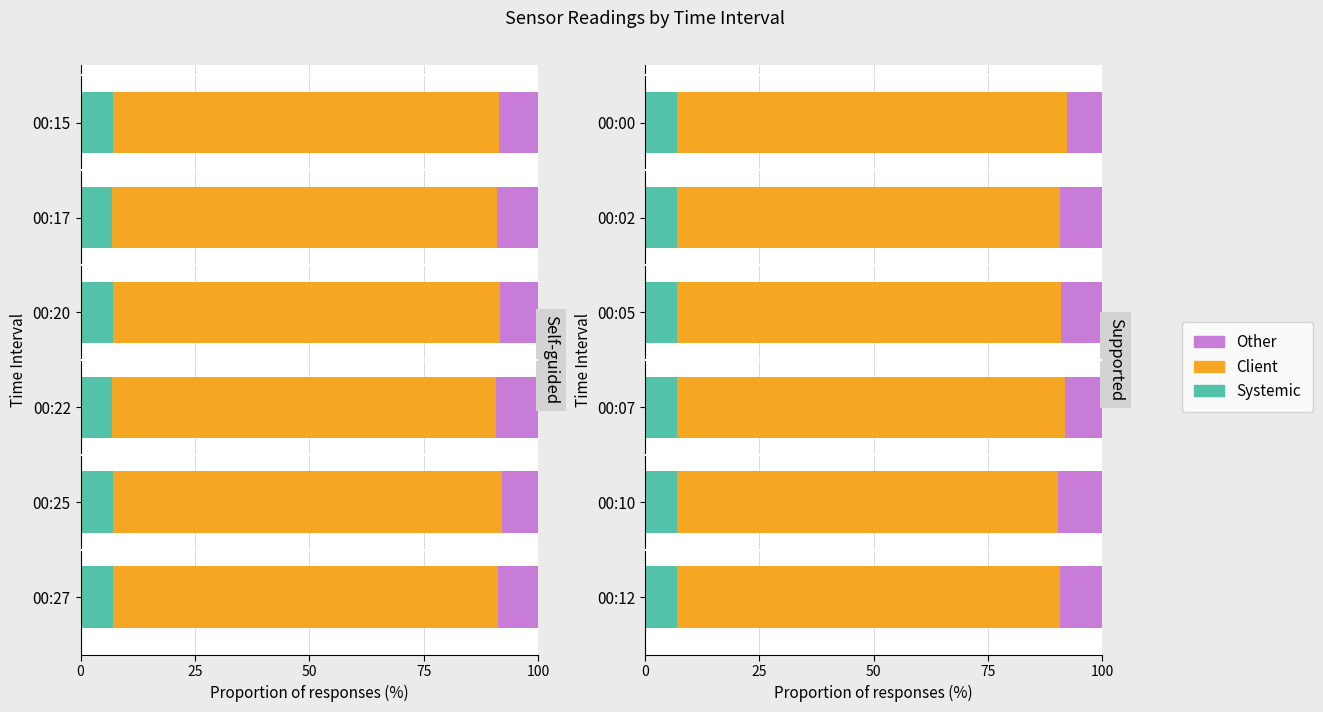

The value of Client at 00:10 is 83.5. True or false?

True